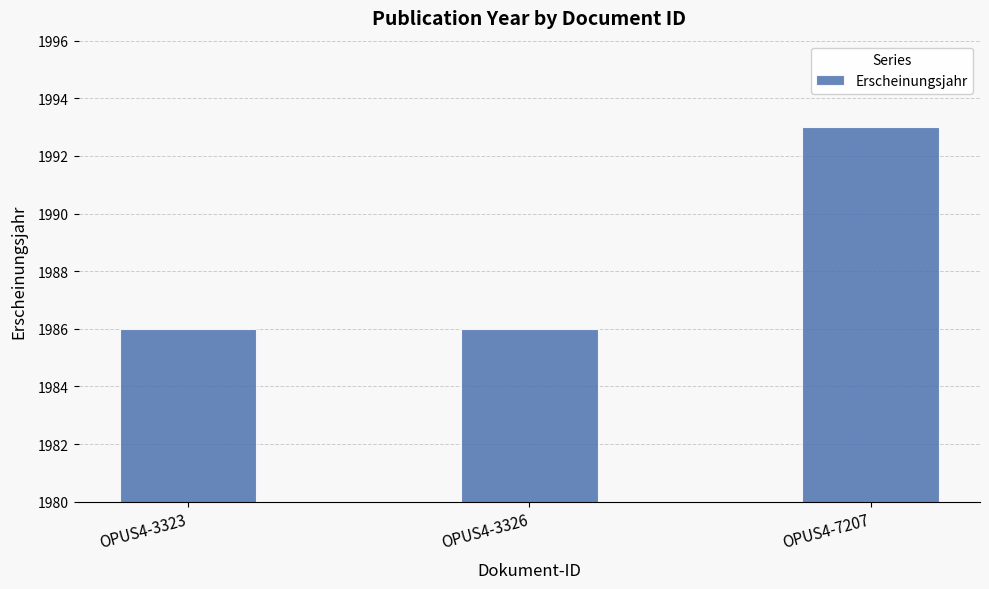

What is the smallest value displayed?

1986